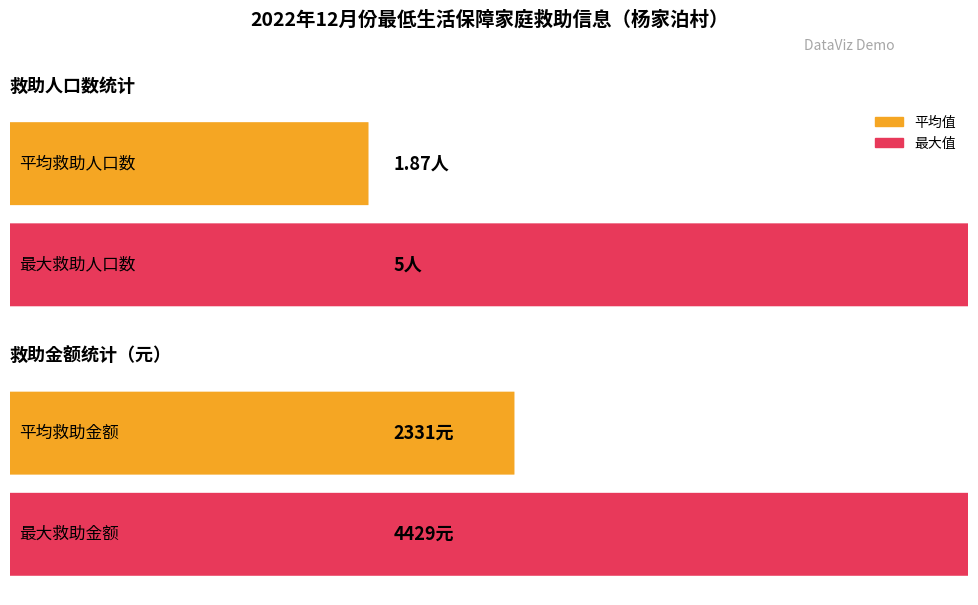

How many bars are there in each group?

2